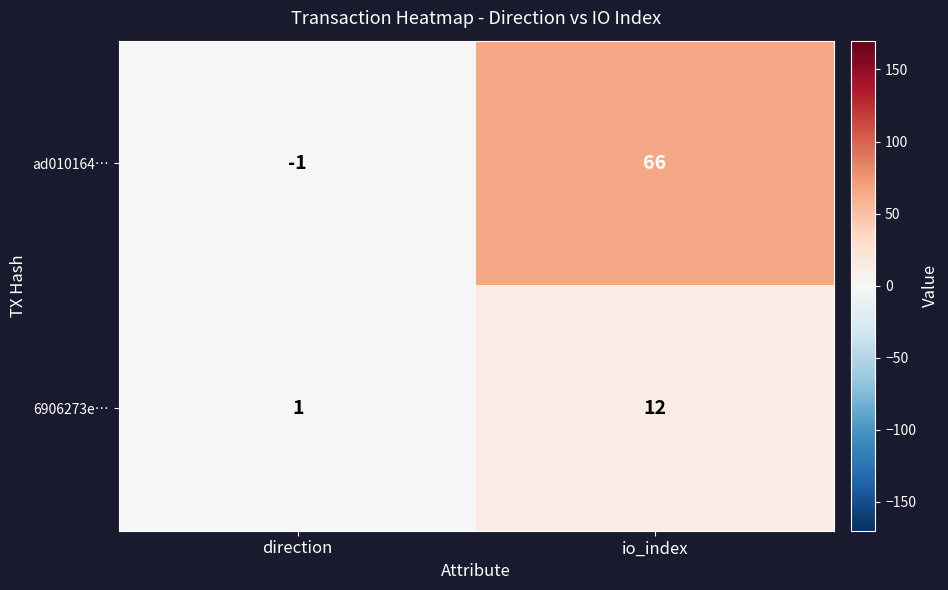

At how many categories does at least one series exceed 53?

1